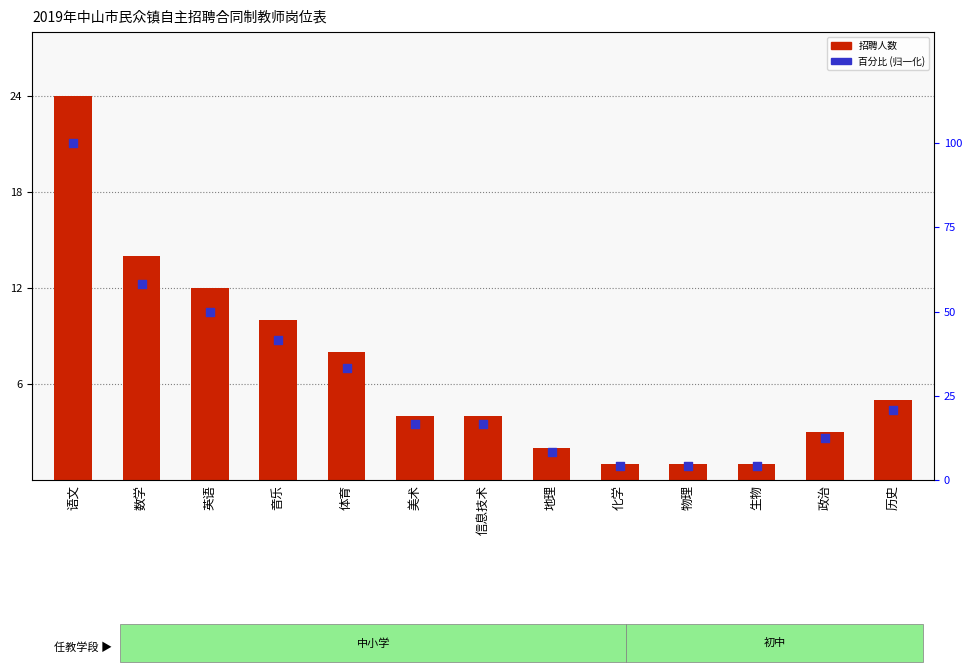

Which series has the widest spread of Y values?

百分比 (归一化)